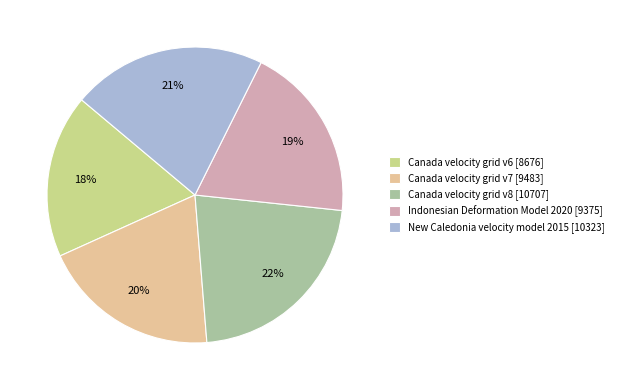

How many segments does this pie chart have?

5